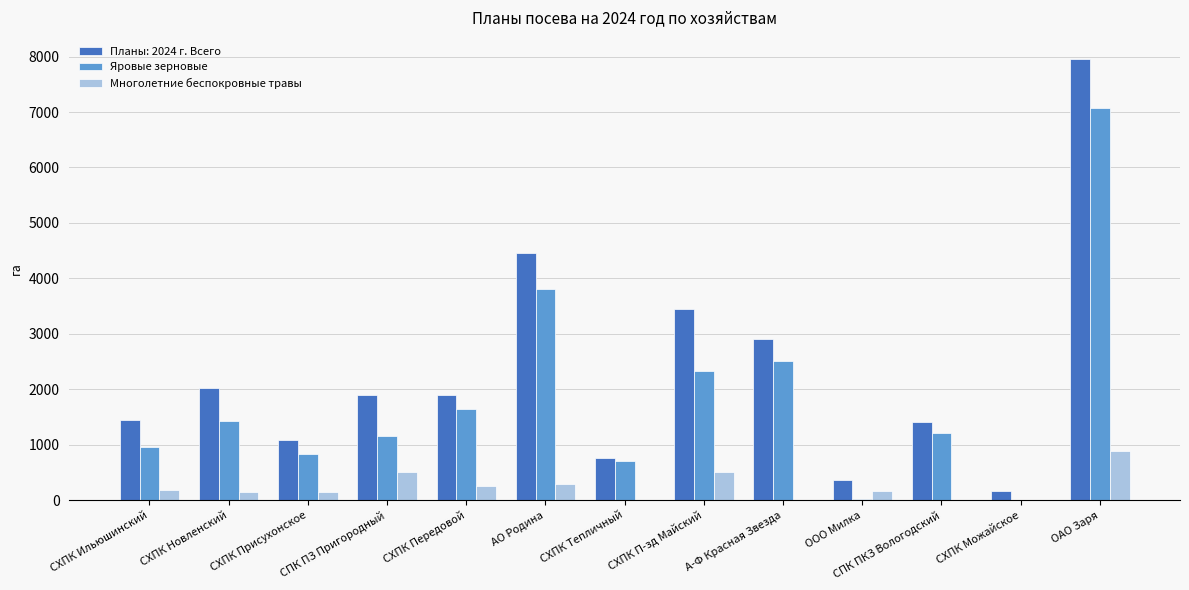

At which category is the sum across all series the highest?

ОАО Заря